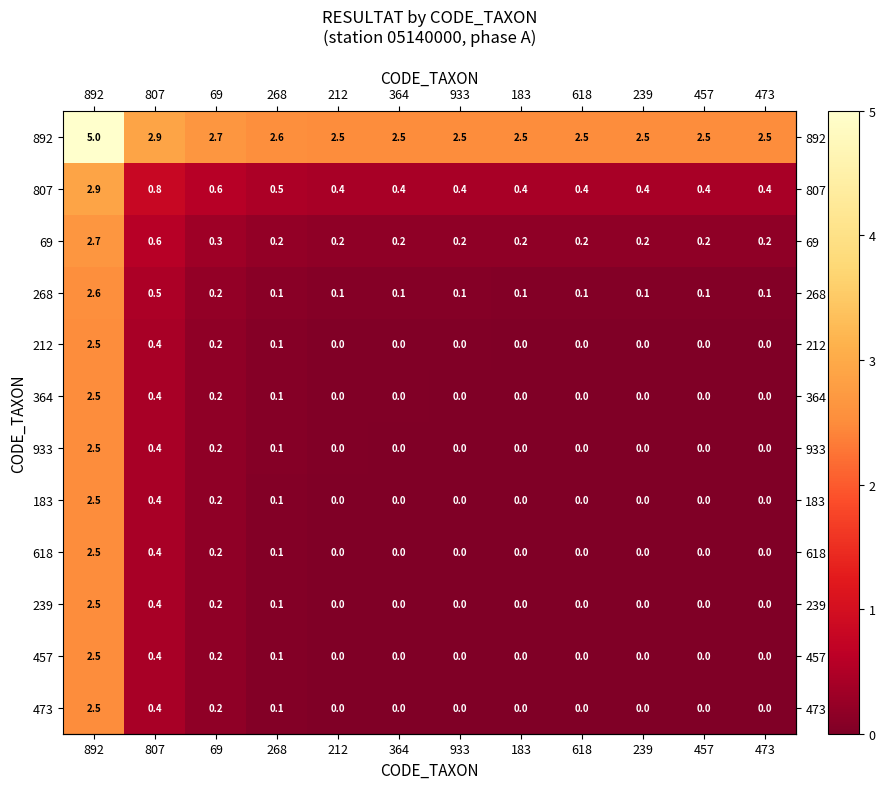

What is the spread (max minus min) of values at 807?

2.5